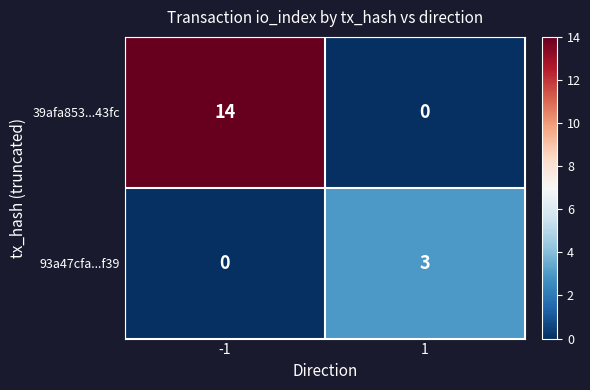

What is the maximum value shown in the chart?

14